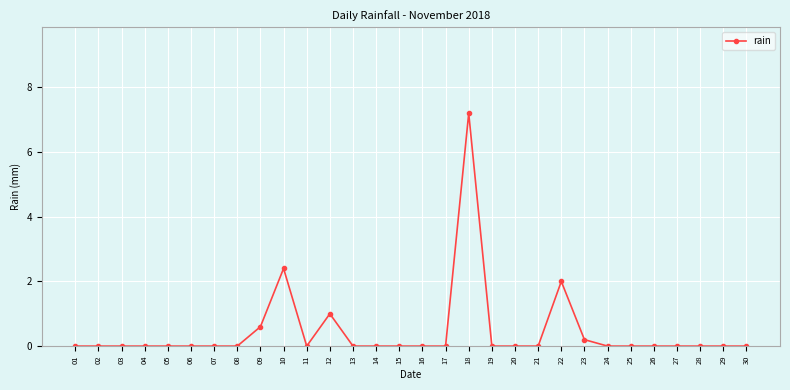

Does the chart display data point markers on the line(s)?

Yes